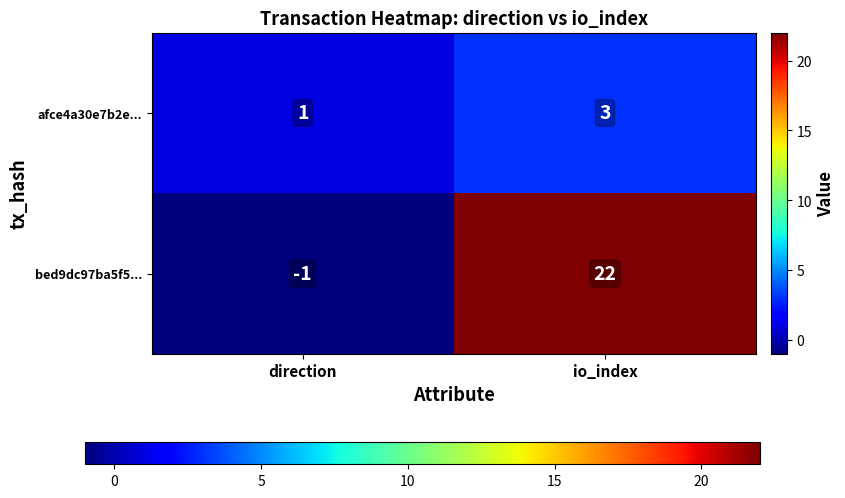

Which category has the highest value in the afce4a30e7b2e... series?

io_index